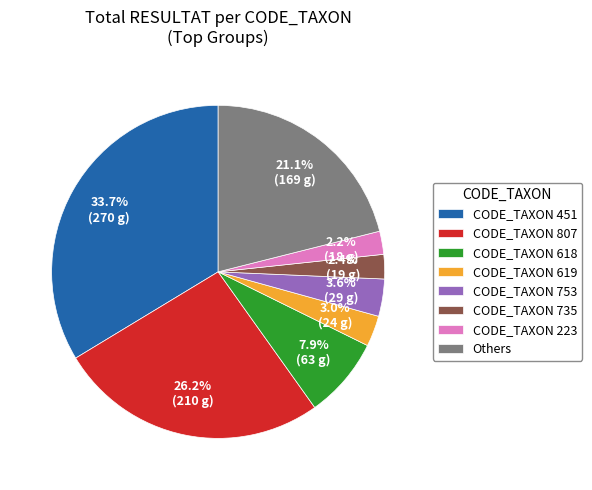

Which category has the biggest portion of the pie?

CODE_TAXON 451